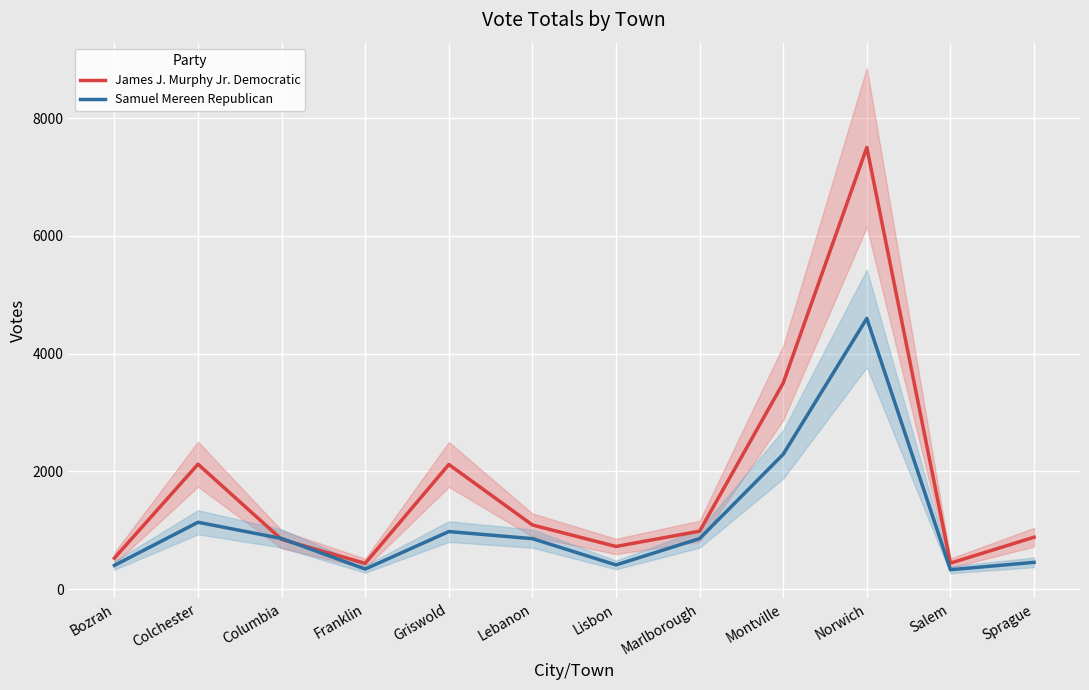

How many data points does each series have?

12